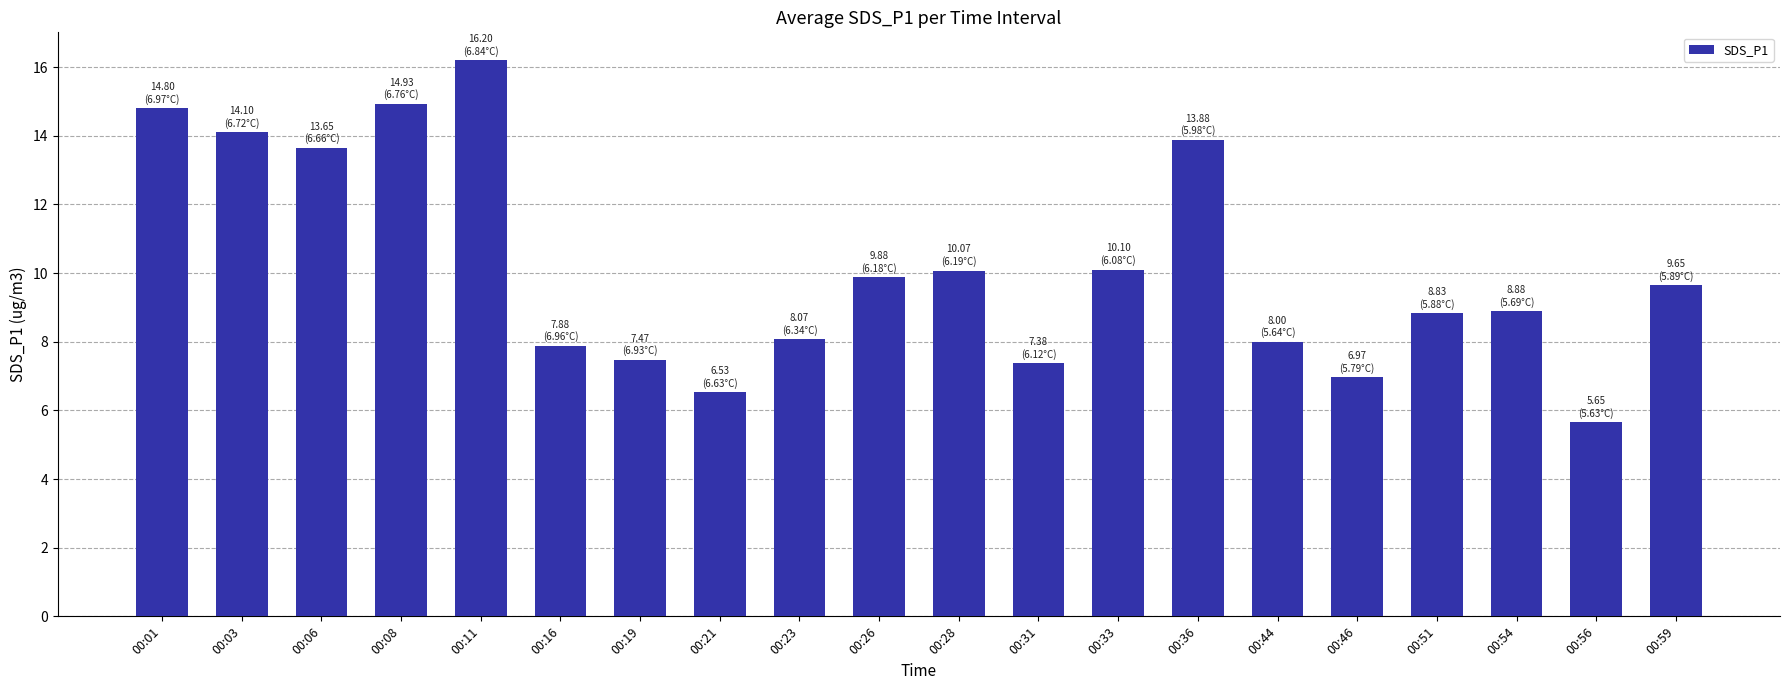

Count the number of data series in this chart.

1